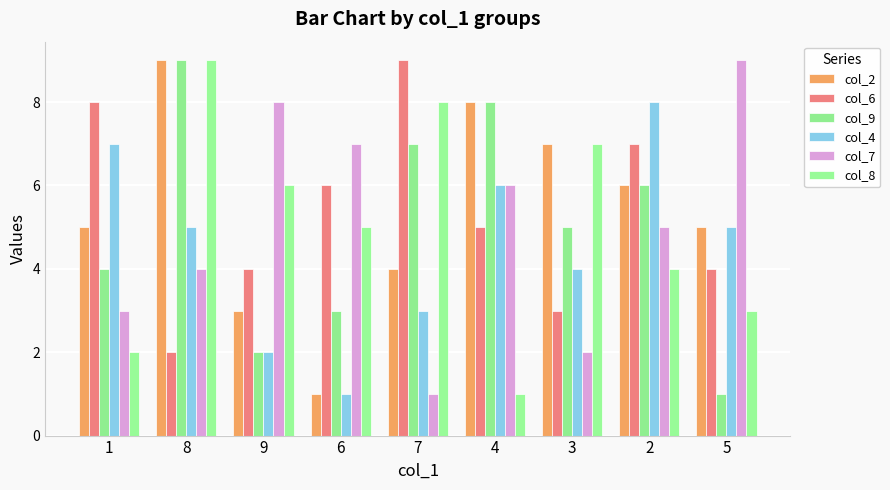

The value of col_4 at 5 is 8. True or false?

False